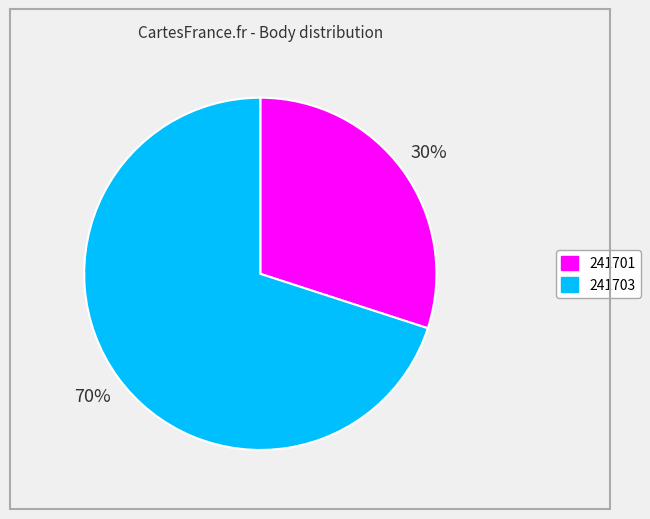

Do 241701 and 241703 together represent more than half of the pie?

Yes